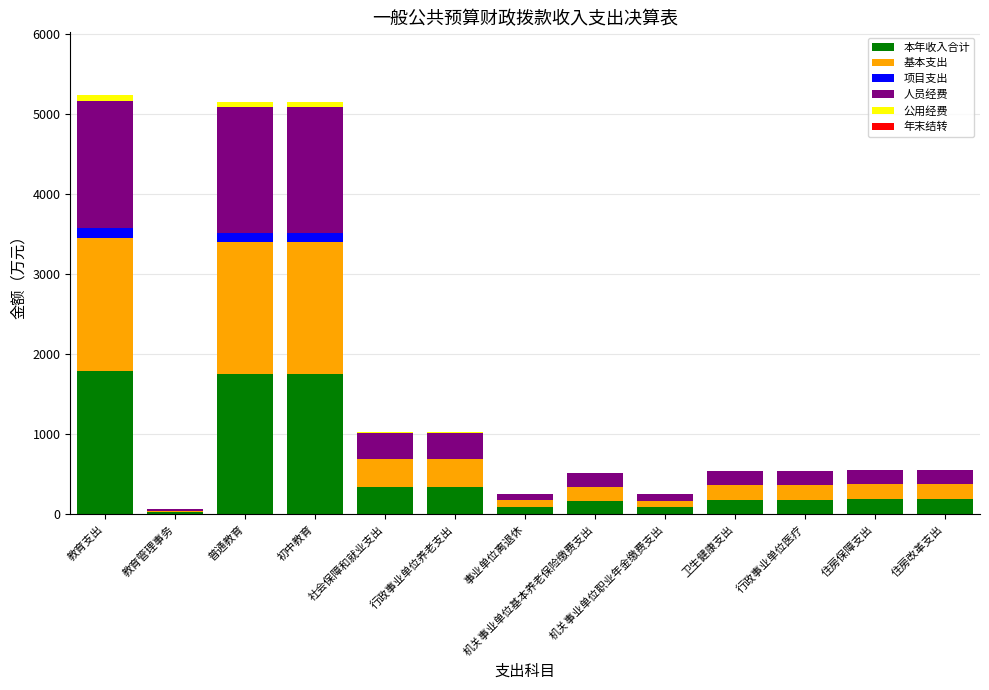

What is the highest value of the 本年收入合计 series?

1786.2